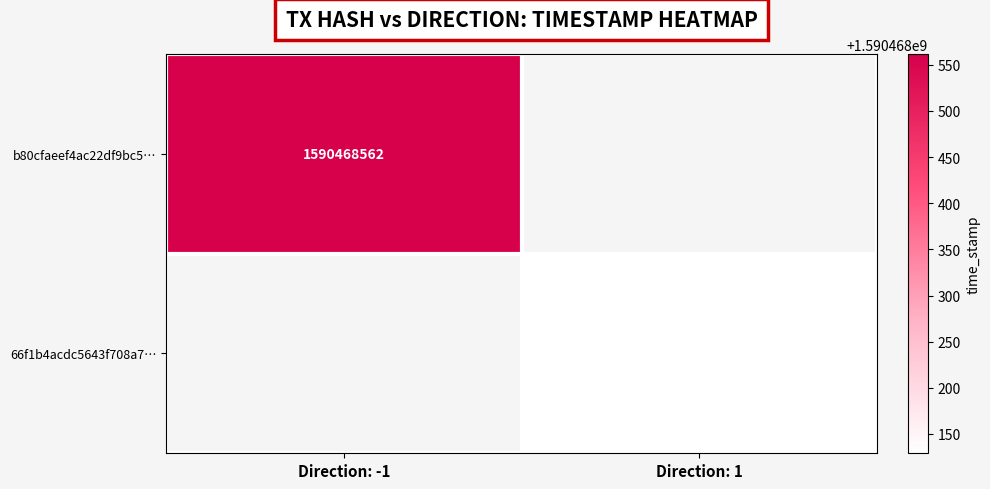

What is the difference between the b80cfaeef4ac22df9bc526536252c14c1114259 values at time_stamp and direction?

1590468563